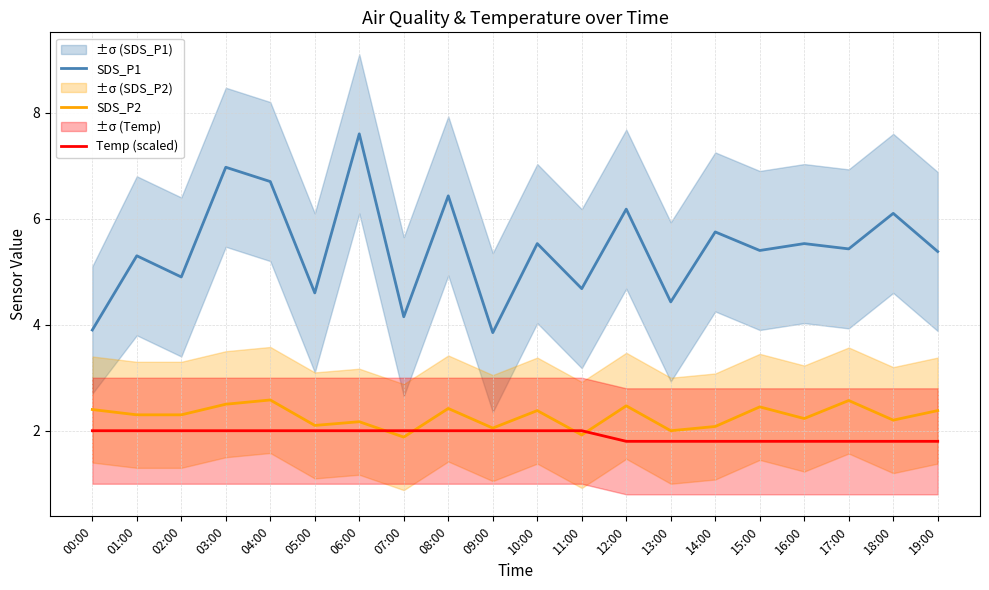

At 16:00, list the series in order from largest to smallest.

SDS_P1, SDS_P2, Temp (scaled)